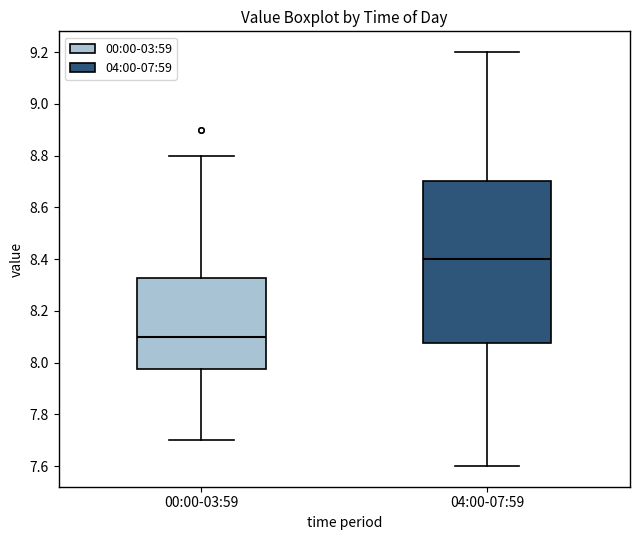

Reading left to right, transcribe this box plot: for each box, give where its median line is, the range the box spans, and where its two whiskers end, as read against the y-axis. The values are not printed on the chart, so give them approximately, as read against the axis.

00:00-03:59: median 8.10, box 7.98 to 8.32, whiskers 7.70 to 8.80
04:00-07:59: median 8.40, box 8.08 to 8.70, whiskers 7.60 to 9.20